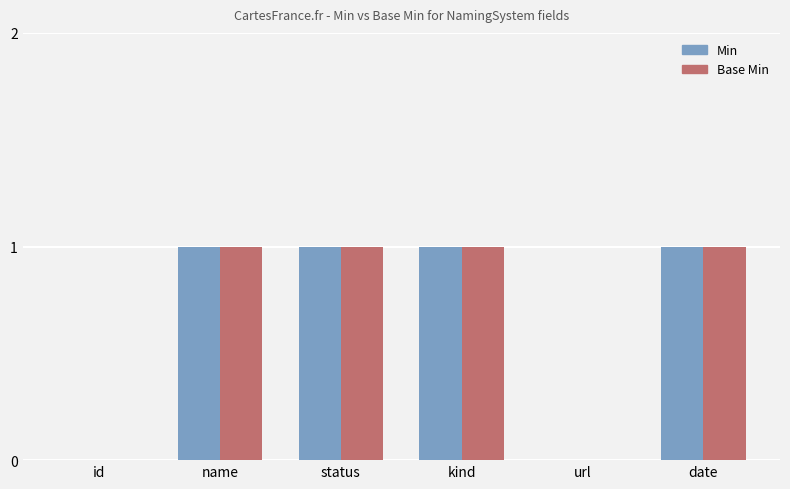

What is the sum of all Base Min values?

4